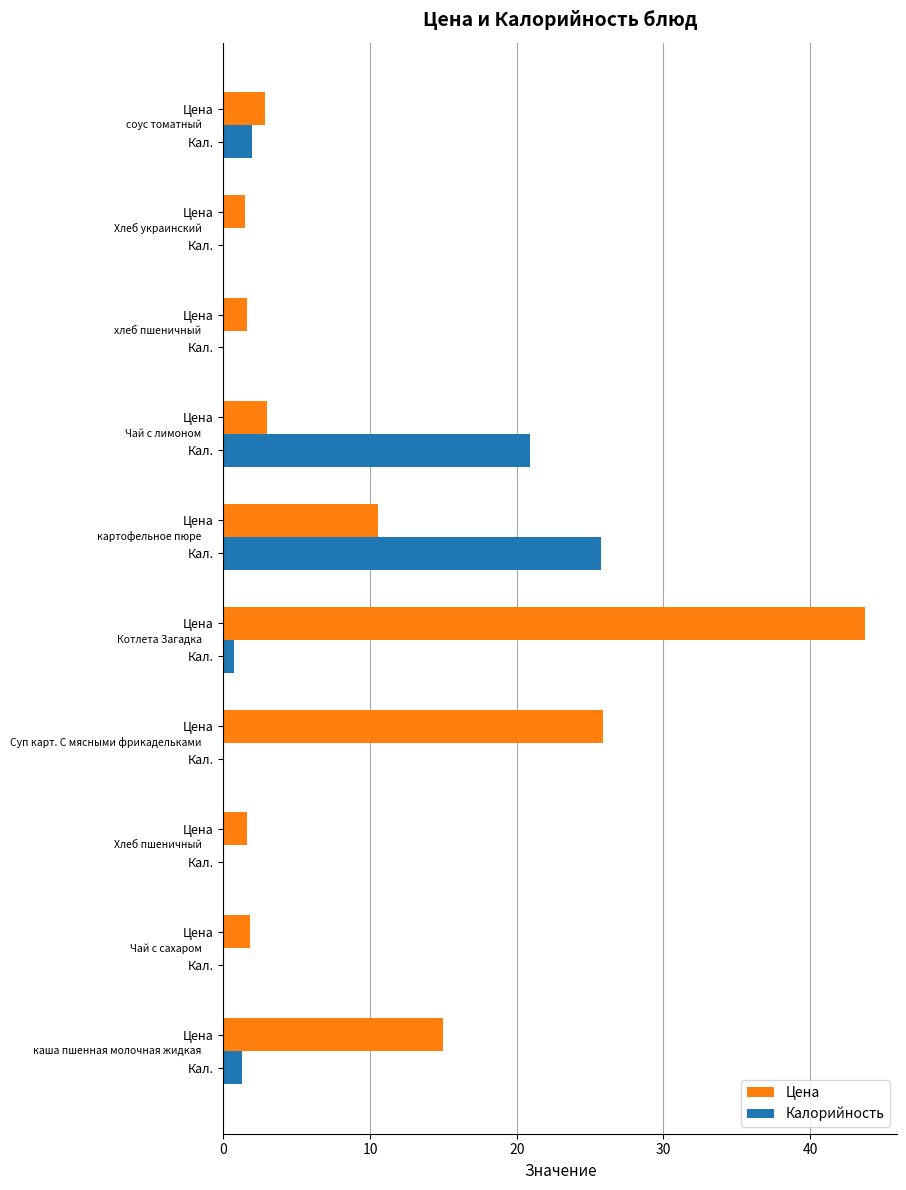

What are all the series names shown in the legend?

Цена, Калорийность